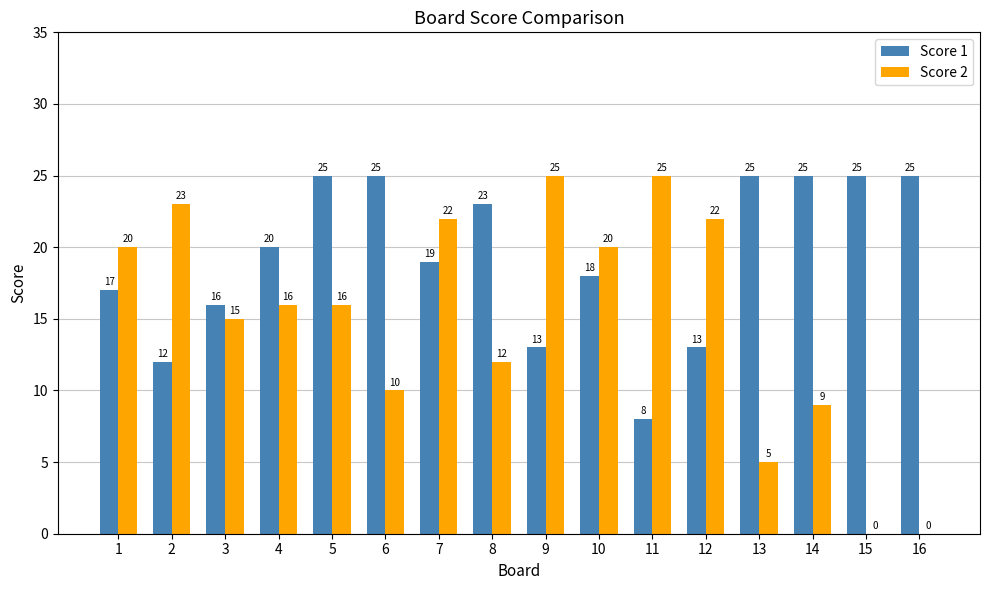

Where is Score 2 nearest to the value 12?

8